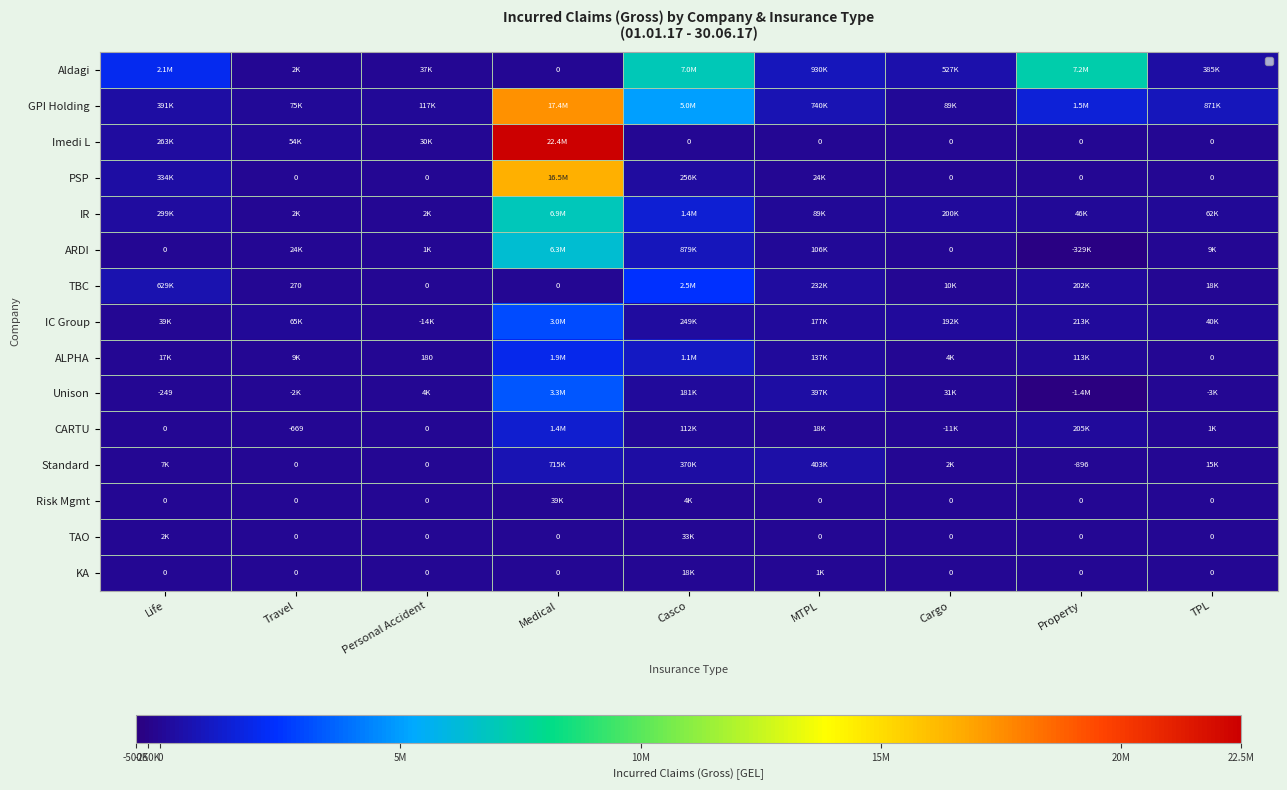

Between Cargo and Casco, which is larger?

Casco